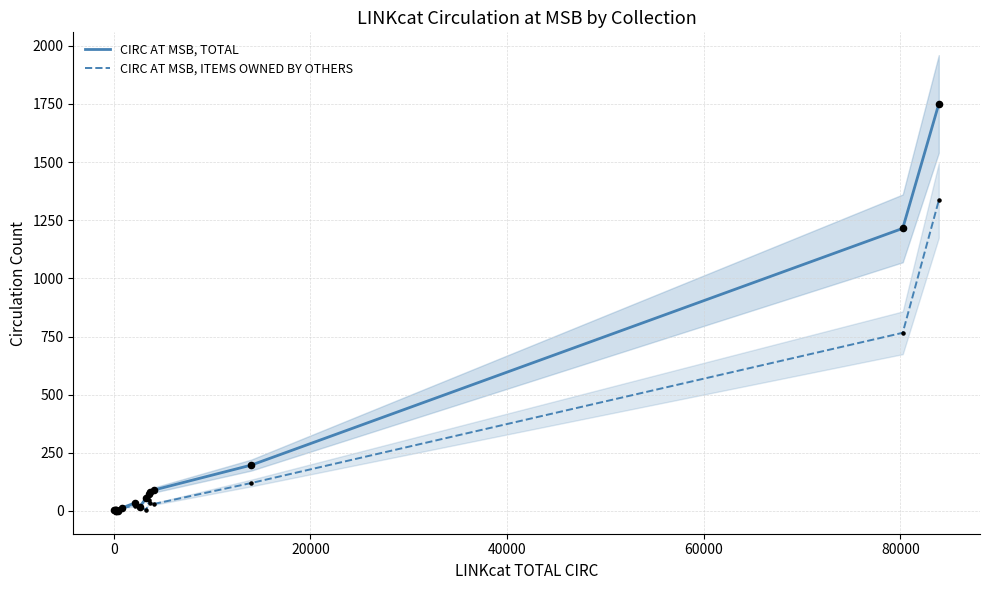

Which series has the widest spread of Y values?

CIRC AT MSB, TOTAL